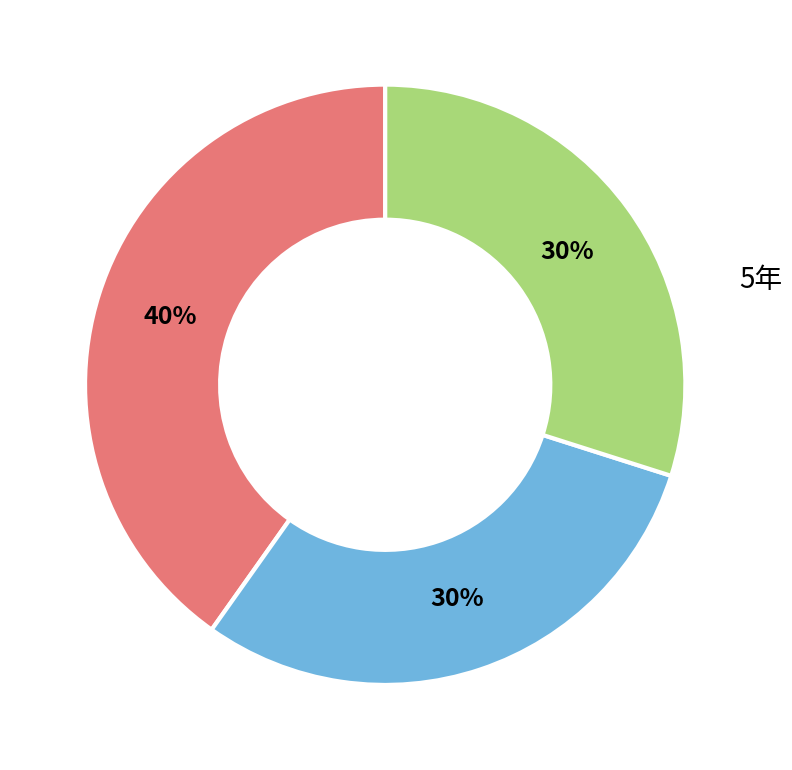

The 10年 slice represents 30% of the pie. True or false?

True